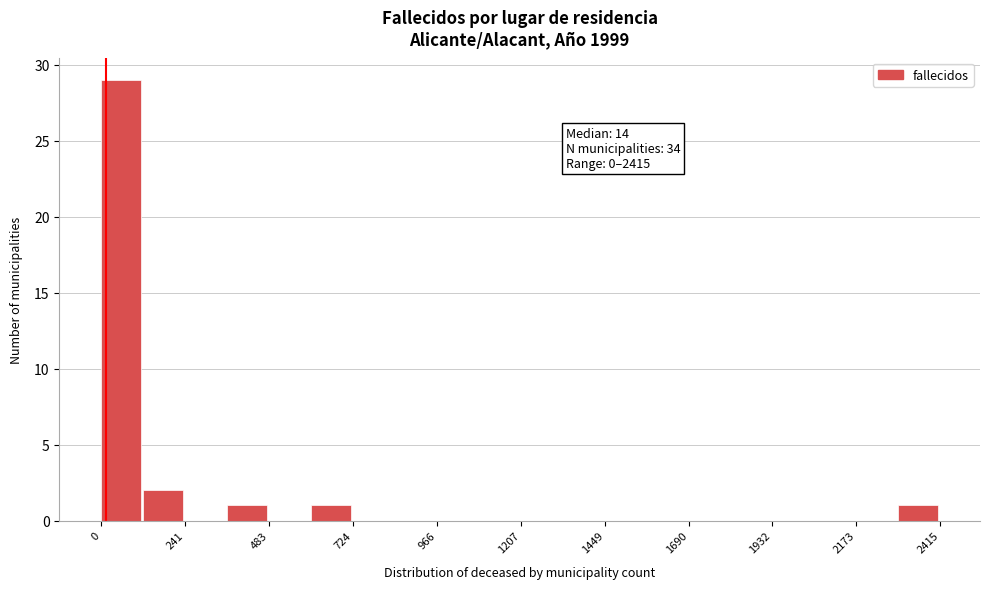

Around what value on the x-axis is the tallest bar? Give the approximate position of its centre, as read against the axis.

50